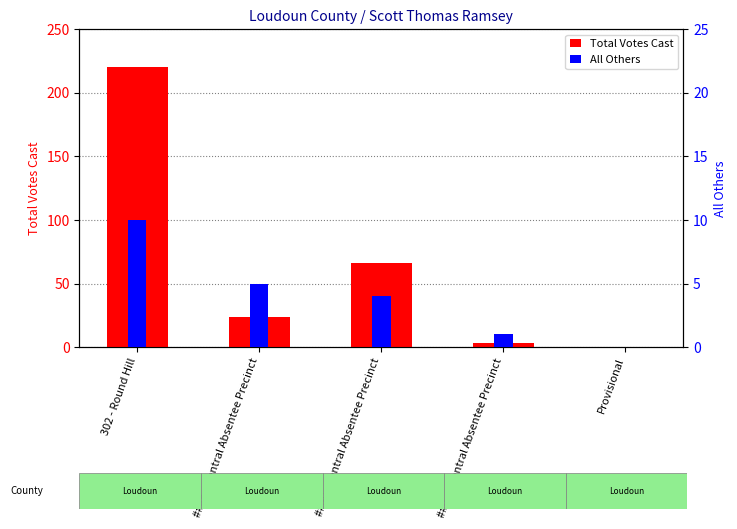

How many data points in Total Votes Cast are less than 24?

2